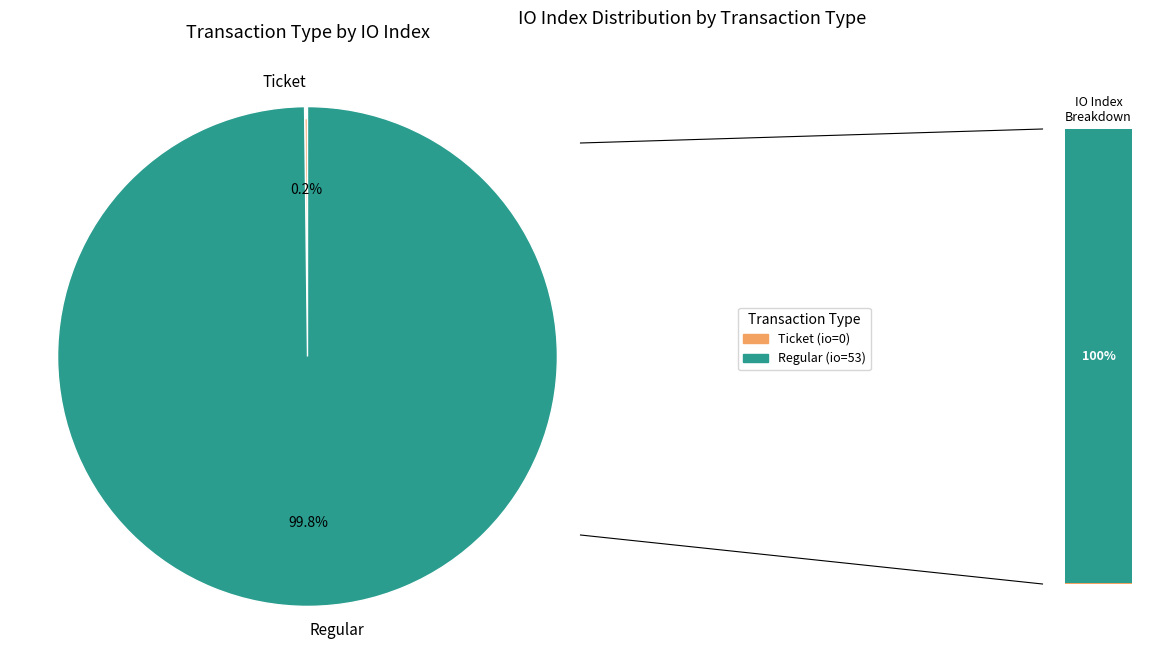

What is the change in value from Ticket to Regular?

+53